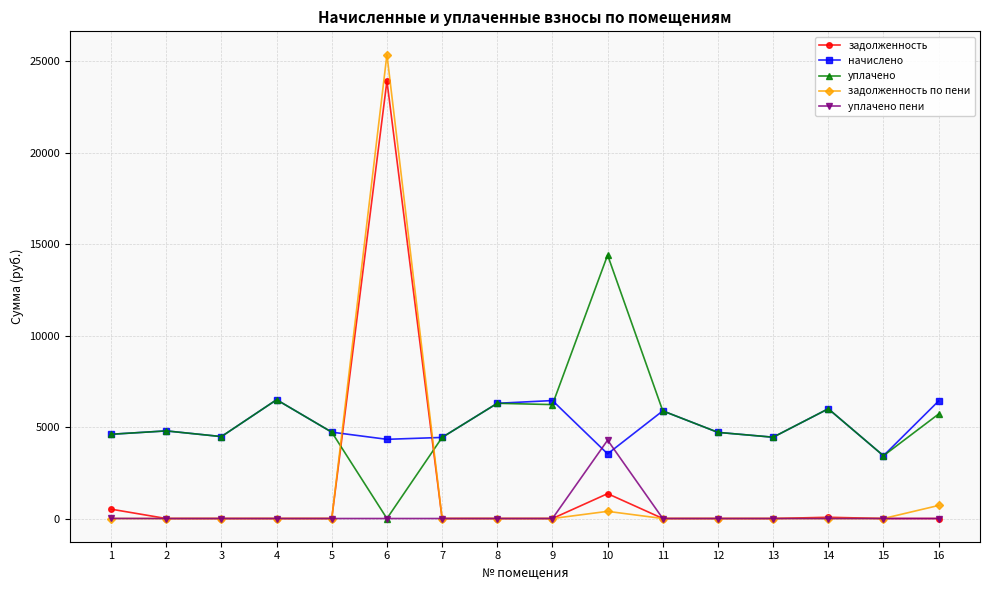

List the series in order of their peak value, highest first.

задолженность по пени, задолженность, уплачено, начислено, уплачено пени